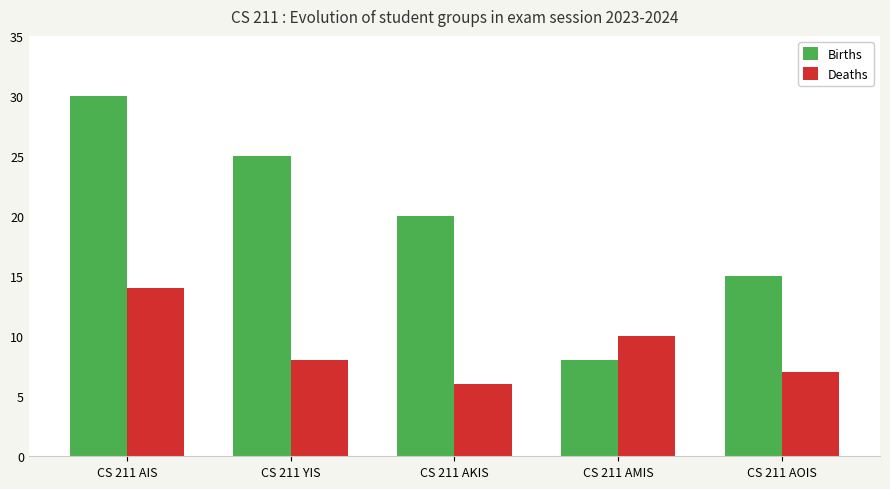

What are all the series names shown in the legend?

Births, Deaths